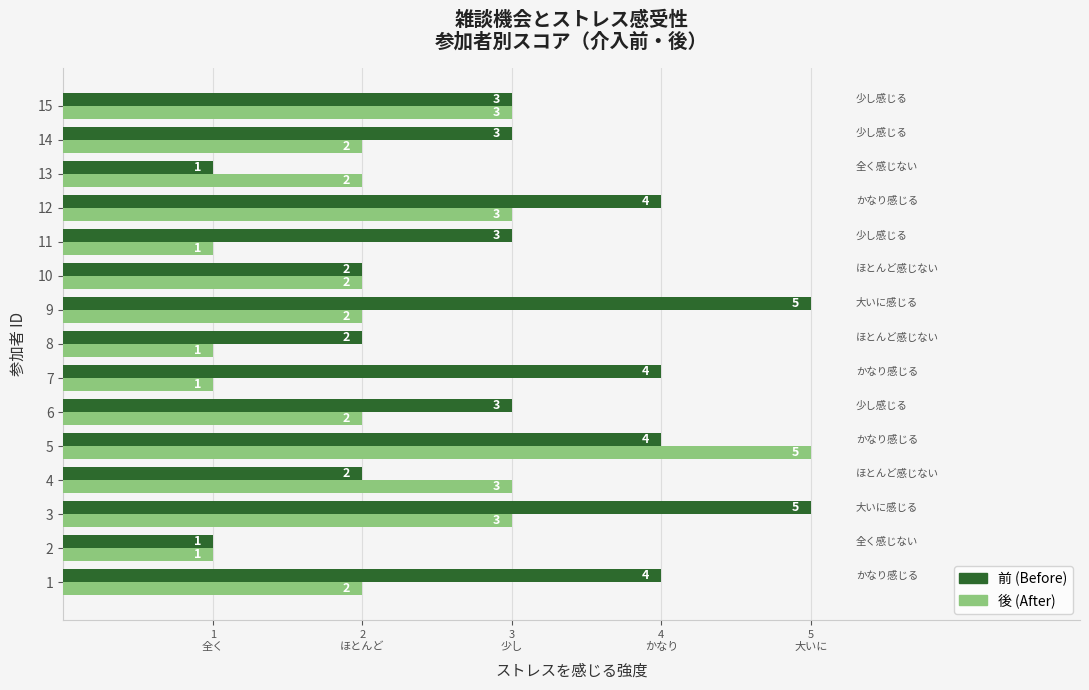

Is the value of 前 (Before) at 12 greater than the value of 後 (After) at 5?

No